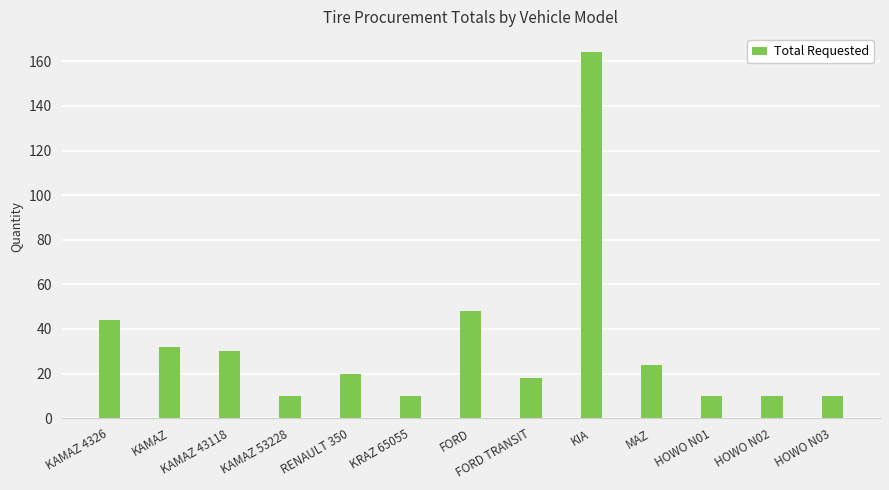

Reading left to right, list all the values displayed in this chart.

KAMAZ 4326=44	KAMAZ=32	KAMAZ 43118=30	KAMAZ 53228=10	RENAULT 350=20	KRAZ 65055=10	FORD=48	FORD TRANSIT=18	KIA=164	MAZ=24	HOWO N01=10	HOWO N02=10	HOWO N03=10